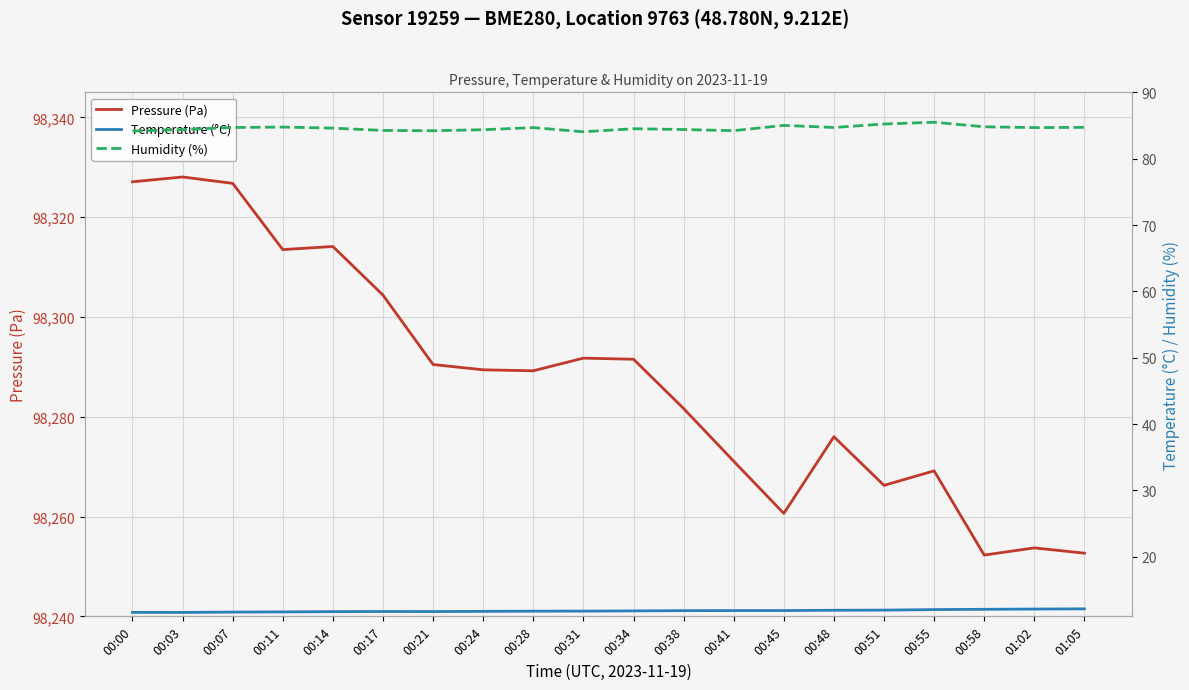

At which label is Humidity (%) closest to 84?

00:31